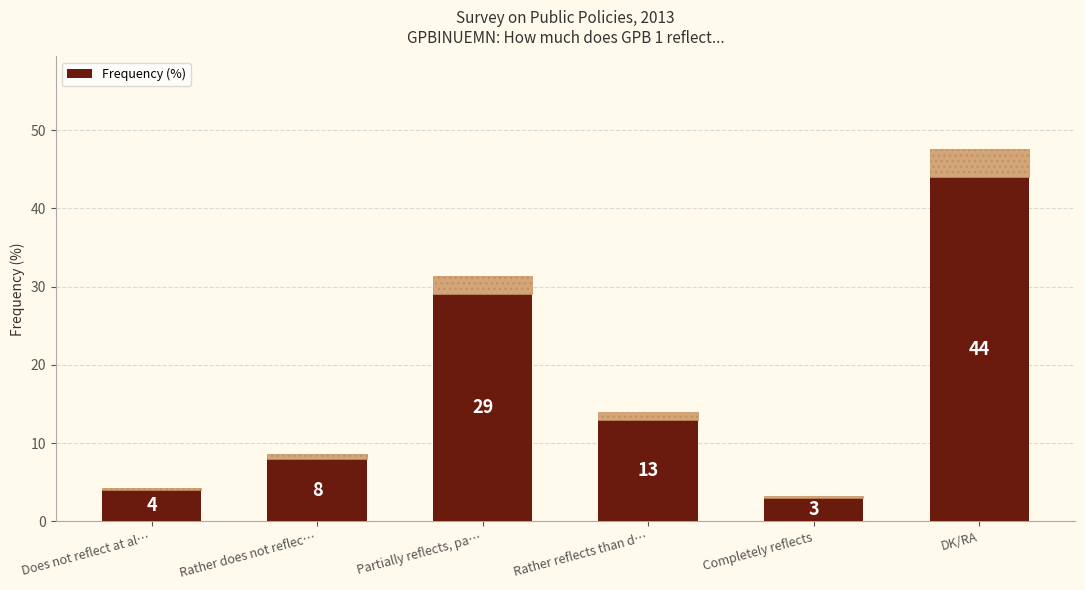

The value at DK/RA is 22. True or false?

False